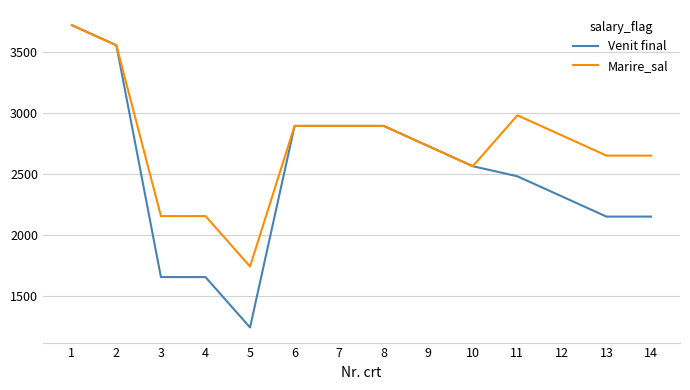

What is the approximate value of Venit final at 12?

2313.4